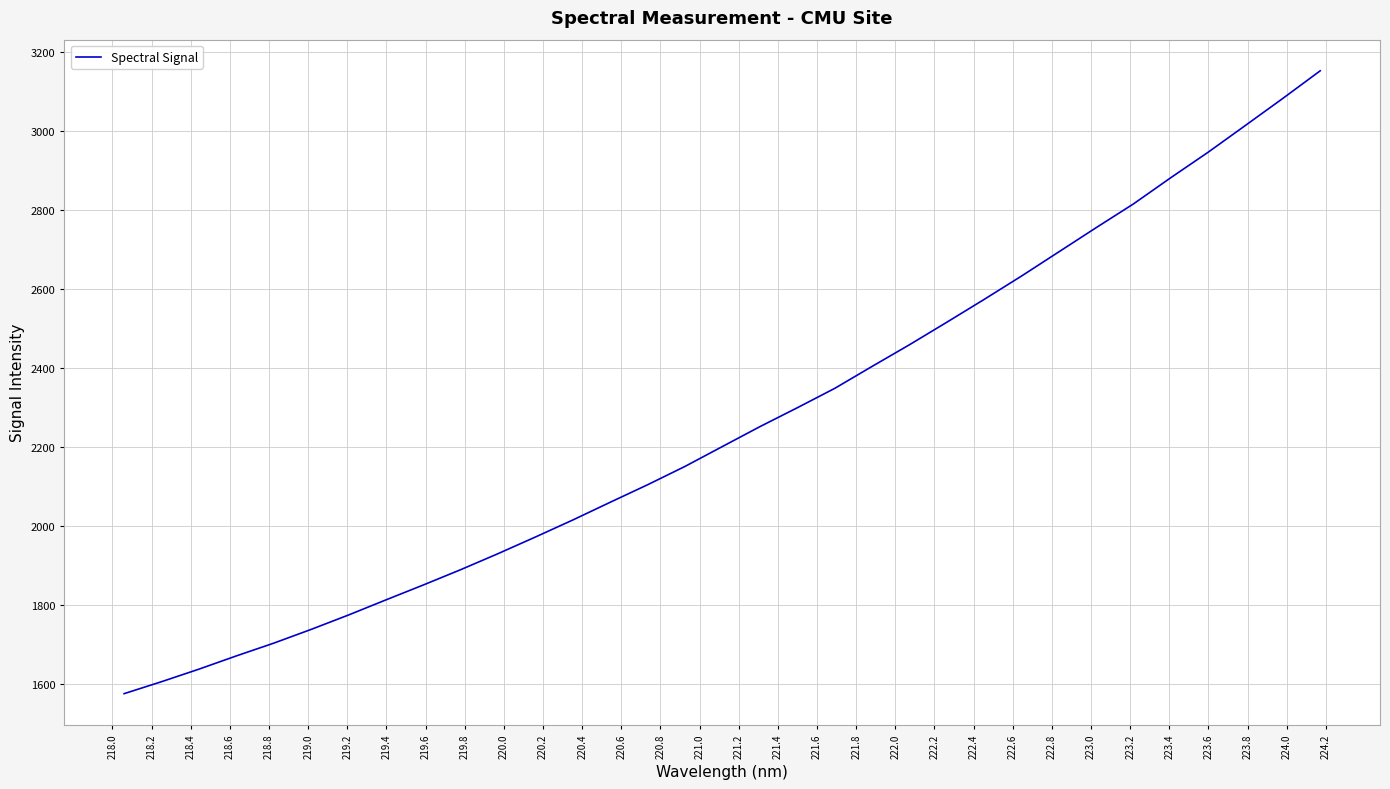

What is the difference between the maximum and minimum values?

1578.8